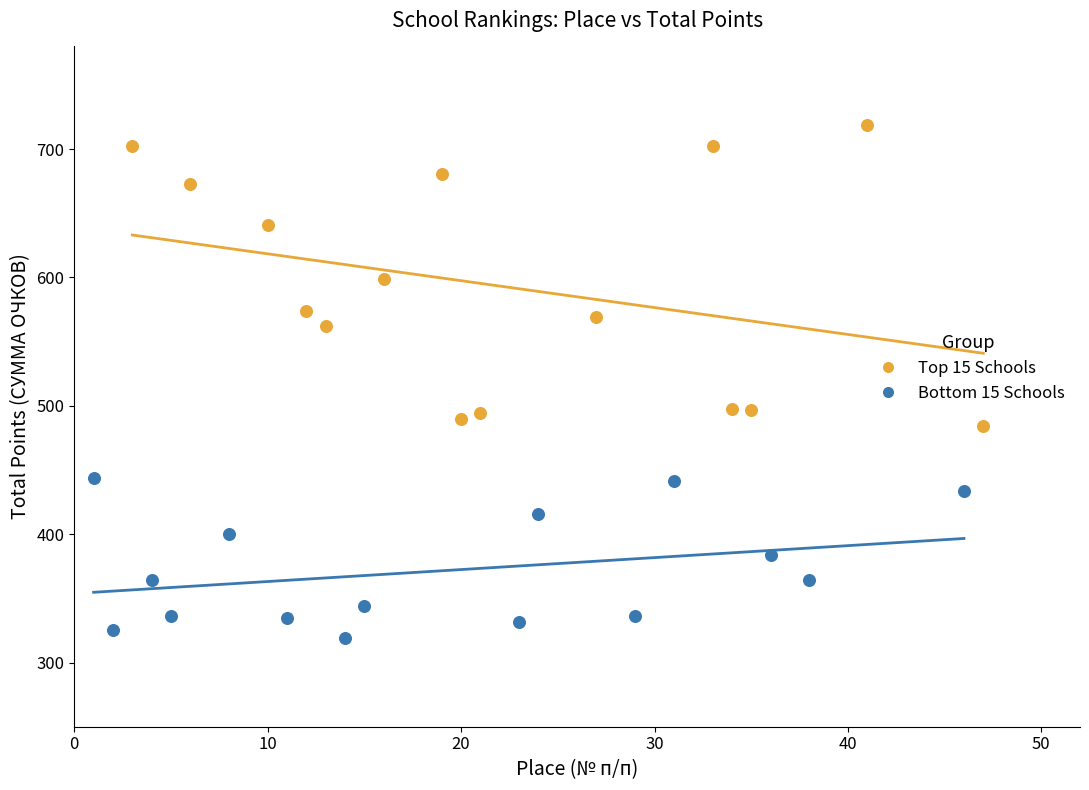

Which series reaches the maximum Y coordinate?

Top 15 Schools